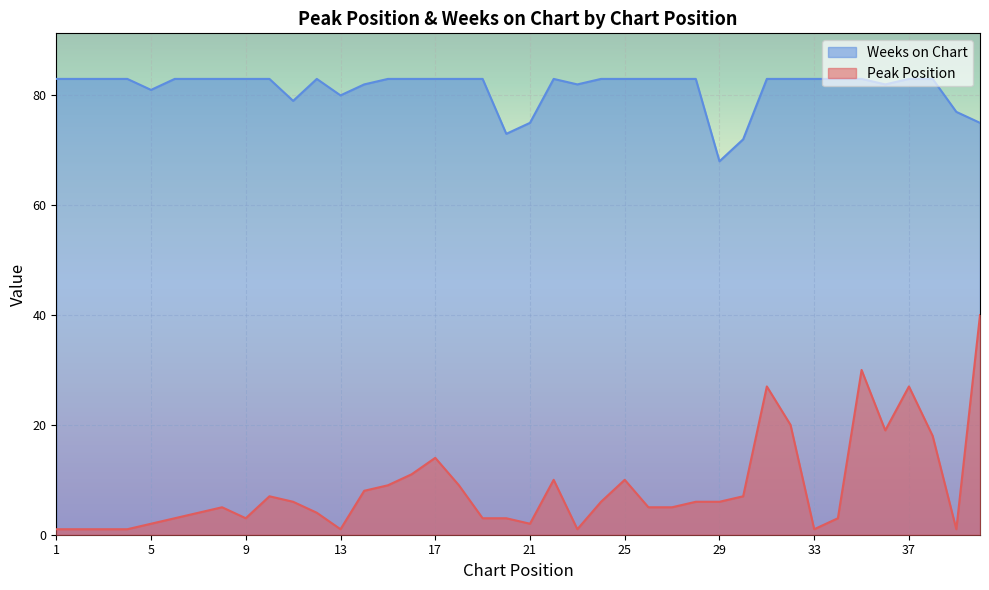

Read the Peak Position value at 13.

1